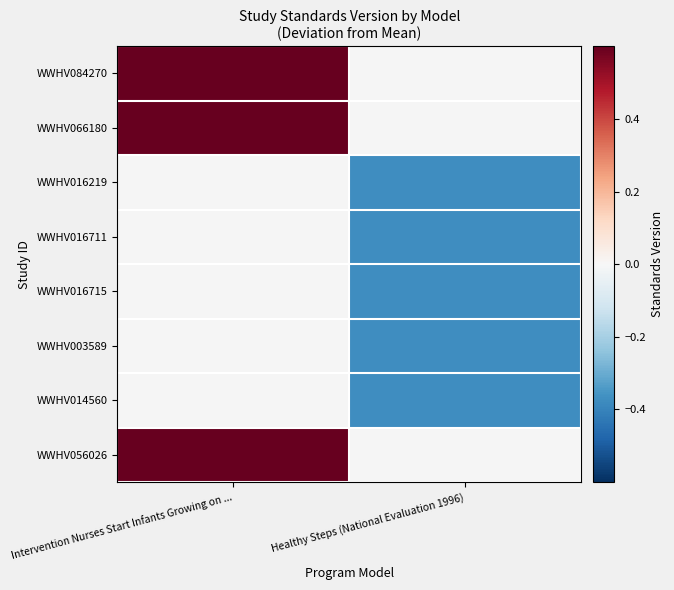

Count the number of data series in this chart.

8